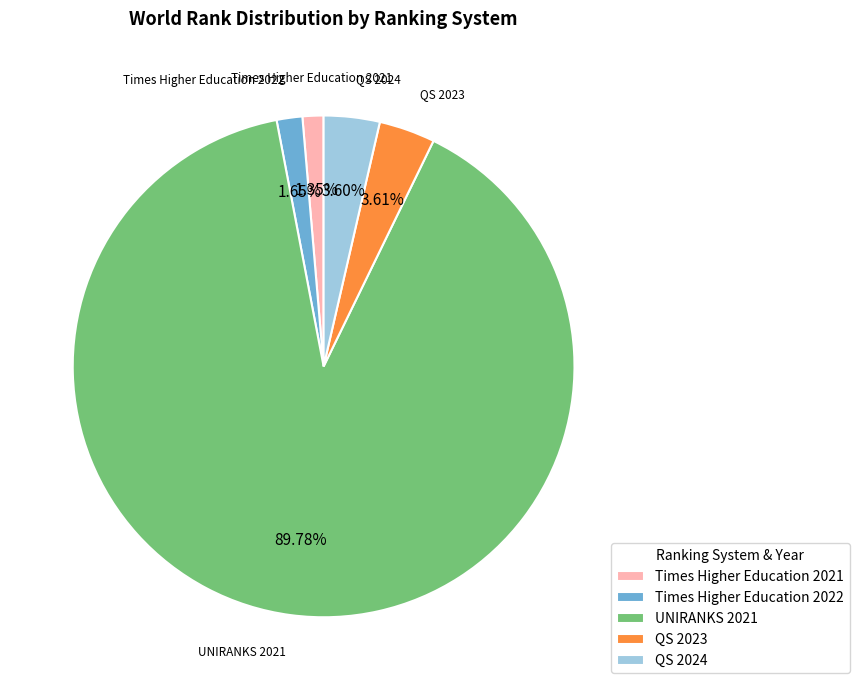

What is the ratio of the value at Times Higher Education 2021 to the value at Times Higher Education 2022?

0.8